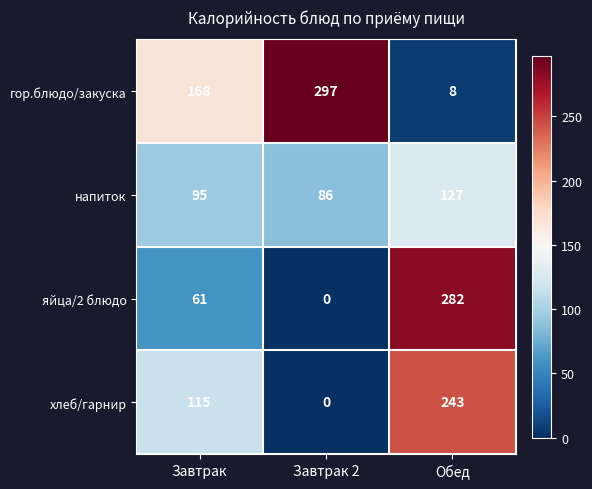

At which category is the sum across all series the highest?

Обед